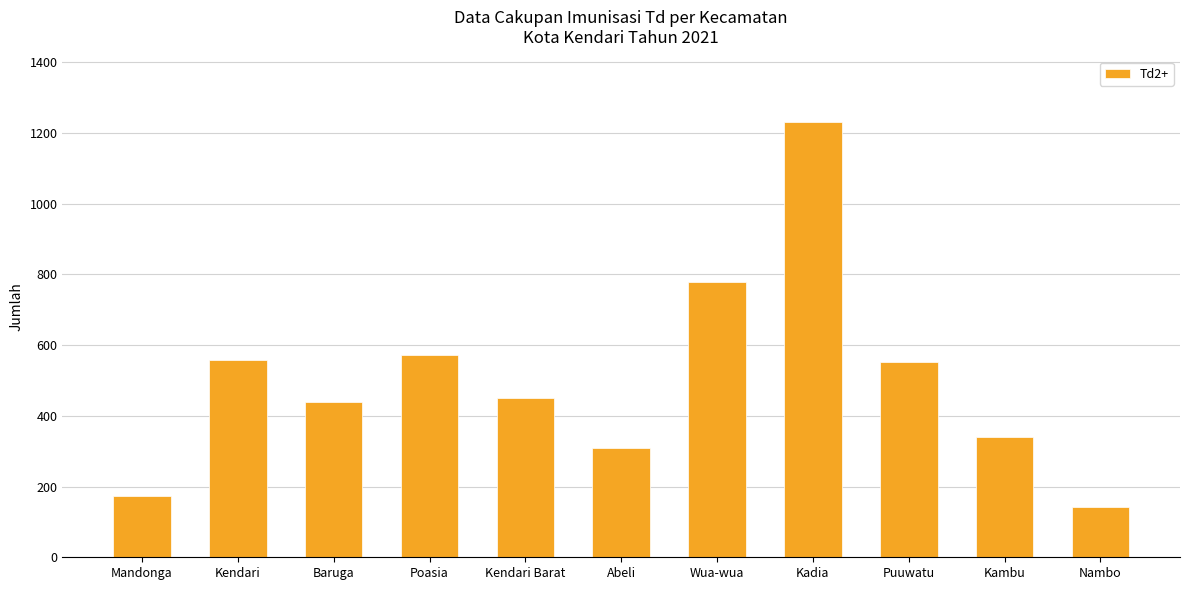

Reading left to right, transcribe all the data shown in this chart.

172	559	440	571	449	308	777	1231	553	339	141